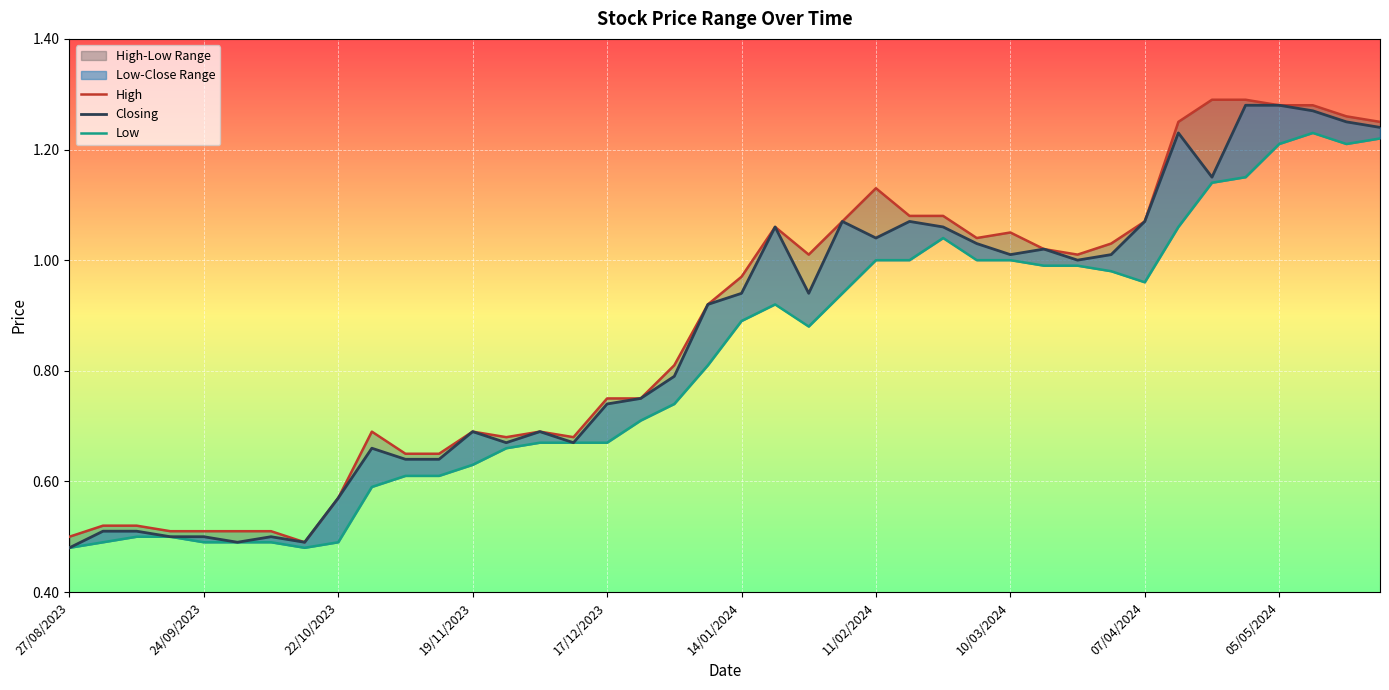

Reading right to left, what are all the values shown in this chart?

High: 27/08/2023=0.5	03/09/2023=0.5	10/09/2023=0.5	17/09/2023=0.5	24/09/2023=0.5	01/10/2023=0.5	08/10/2023=0.5	15/10/2023=0.5	22/10/2023=0.6	29/10/2023=0.7	05/11/2023=0.7	12/11/2023=0.7	19/11/2023=0.7	26/11/2023=0.7	03/12/2023=0.7	10/12/2023=0.7	17/12/2023=0.8	24/12/2023=0.8	31/12/2023=0.8	07/01/2024=0.9	14/01/2024=1.0	21/01/2024=1.1	28/01/2024=1.0	04/02/2024=1.1	11/02/2024=1.1	18/02/2024=1.1	25/02/2024=1.1	03/03/2024=1.0	10/03/2024=1.1	17/03/2024=1.0	24/03/2024=1.0	31/03/2024=1.0	07/04/2024=1.1	14/04/2024=1.2	21/04/2024=1.3	28/04/2024=1.3	05/05/2024=1.3	12/05/2024=1.3	19/05/2024=1.3	26/05/2024=1.2
Closing: 27/08/2023=0.5	03/09/2023=0.5	10/09/2023=0.5	17/09/2023=0.5	24/09/2023=0.5	01/10/2023=0.5	08/10/2023=0.5	15/10/2023=0.5	22/10/2023=0.6	29/10/2023=0.7	05/11/2023=0.6	12/11/2023=0.6	19/11/2023=0.7	26/11/2023=0.7	03/12/2023=0.7	10/12/2023=0.7	17/12/2023=0.7	24/12/2023=0.8	31/12/2023=0.8	07/01/2024=0.9	14/01/2024=0.9	21/01/2024=1.1	28/01/2024=0.9	04/02/2024=1.1	11/02/2024=1.0	18/02/2024=1.1	25/02/2024=1.1	03/03/2024=1.0	10/03/2024=1.0	17/03/2024=1.0	24/03/2024=1.0	31/03/2024=1.0	07/04/2024=1.1	14/04/2024=1.2	21/04/2024=1.1	28/04/2024=1.3	05/05/2024=1.3	12/05/2024=1.3	19/05/2024=1.2	26/05/2024=1.2
Low: 27/08/2023=0.5	03/09/2023=0.5	10/09/2023=0.5	17/09/2023=0.5	24/09/2023=0.5	01/10/2023=0.5	08/10/2023=0.5	15/10/2023=0.5	22/10/2023=0.5	29/10/2023=0.6	05/11/2023=0.6	12/11/2023=0.6	19/11/2023=0.6	26/11/2023=0.7	03/12/2023=0.7	10/12/2023=0.7	17/12/2023=0.7	24/12/2023=0.7	31/12/2023=0.7	07/01/2024=0.8	14/01/2024=0.9	21/01/2024=0.9	28/01/2024=0.9	04/02/2024=0.9	11/02/2024=1.0	18/02/2024=1.0	25/02/2024=1.0	03/03/2024=1.0	10/03/2024=1.0	17/03/2024=1.0	24/03/2024=1.0	31/03/2024=1.0	07/04/2024=1.0	14/04/2024=1.1	21/04/2024=1.1	28/04/2024=1.1	05/05/2024=1.2	12/05/2024=1.2	19/05/2024=1.2	26/05/2024=1.2